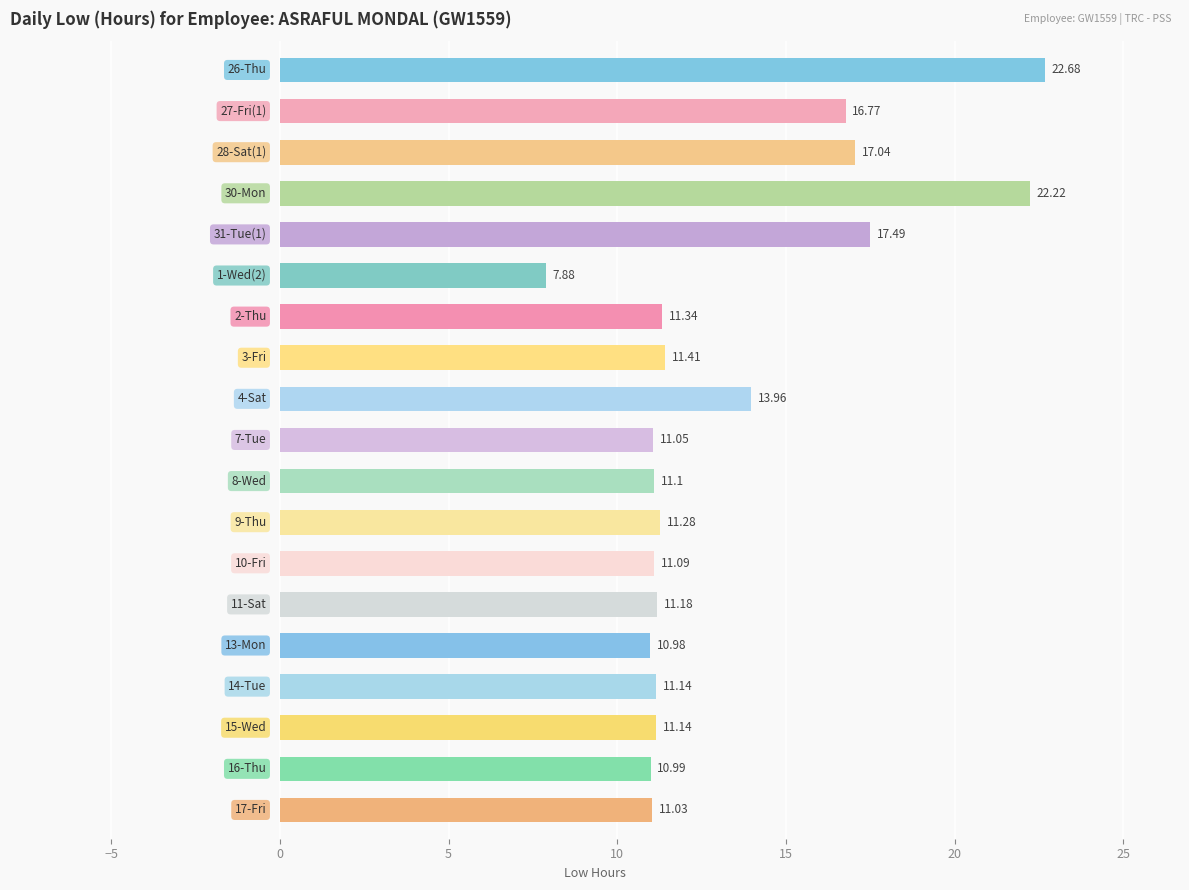

How many bars are there in total?

19